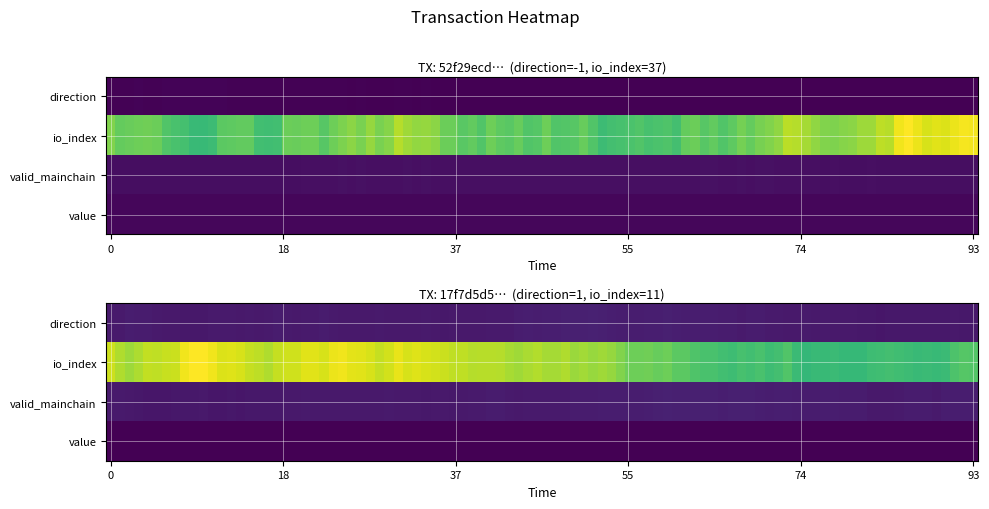

Which has a higher value, direction or value?

value